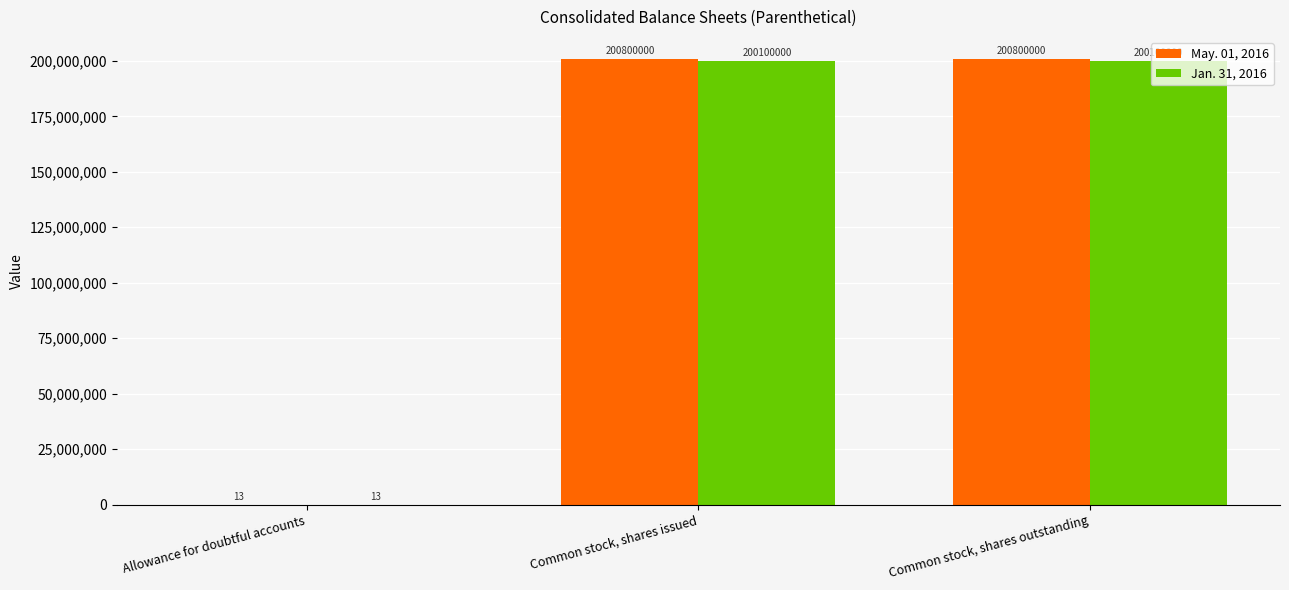

What is the maximum value shown in the chart?

200800000